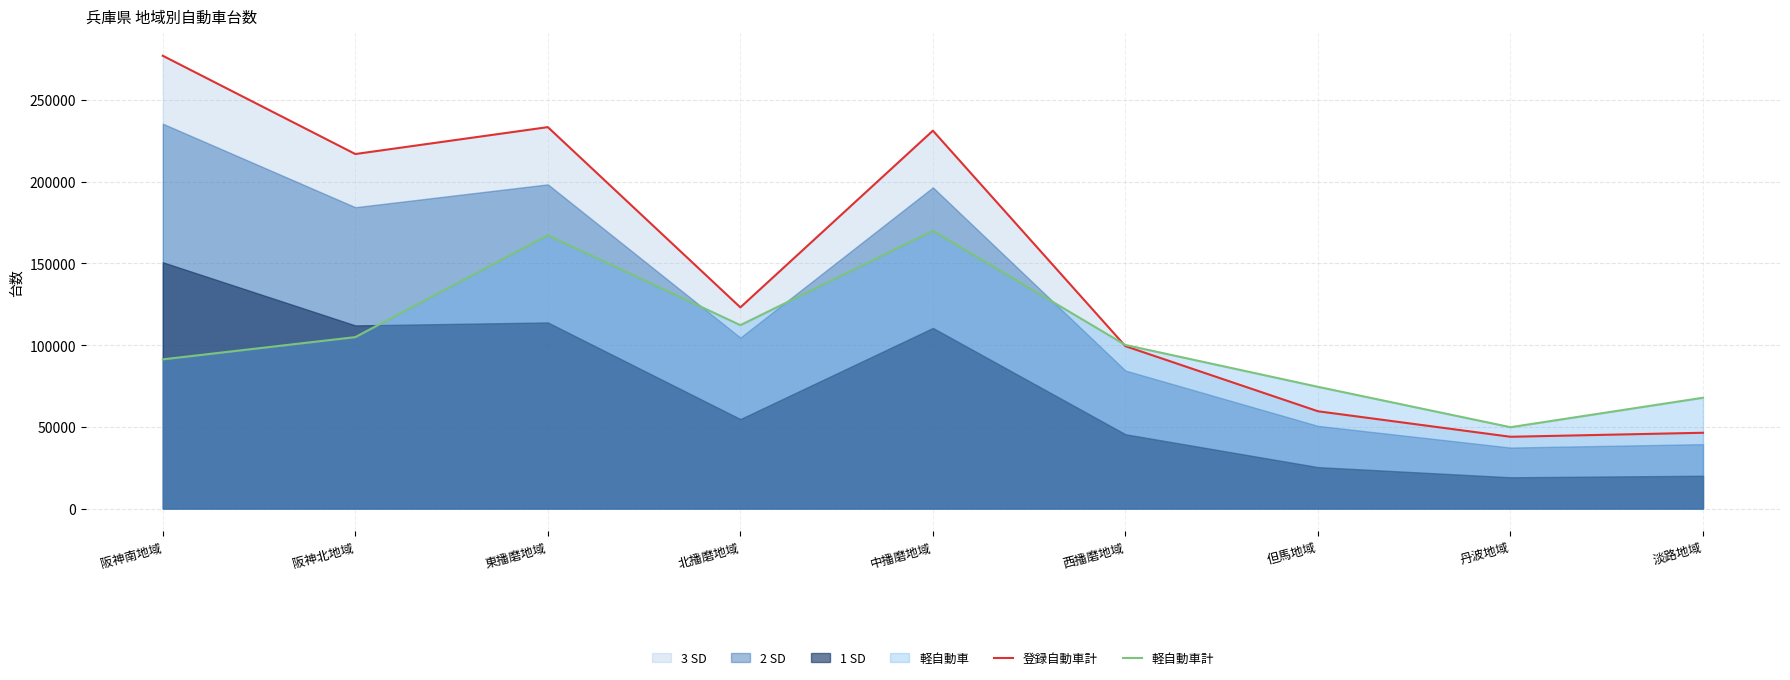

Which category has the lowest value across all series?

丹波地域